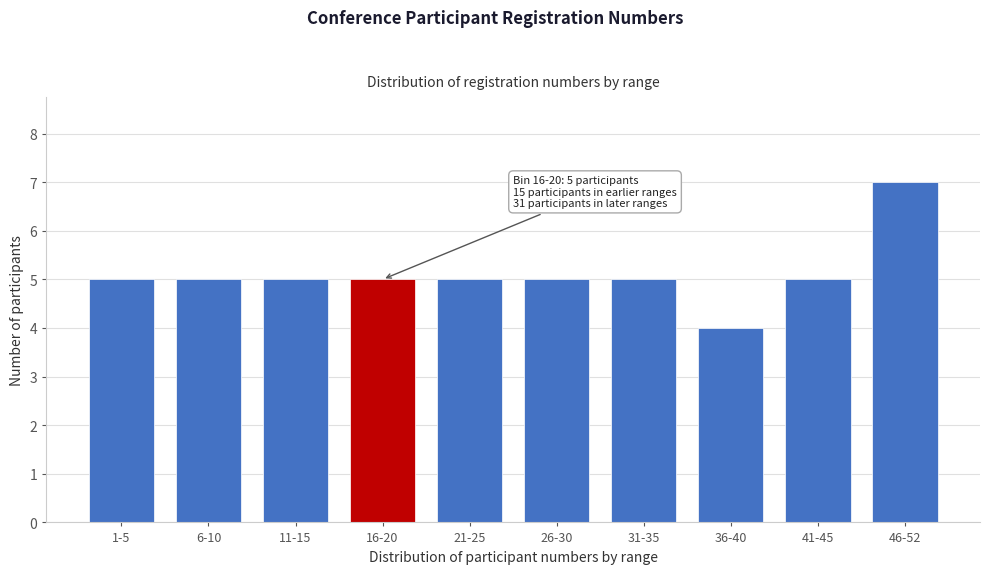

Reading left to right, what are all the values shown in this chart?

1-5=5	6-10=5	11-15=5	16-20=5	21-25=5	26-30=5	31-35=5	36-40=4	41-45=5	46-52=7